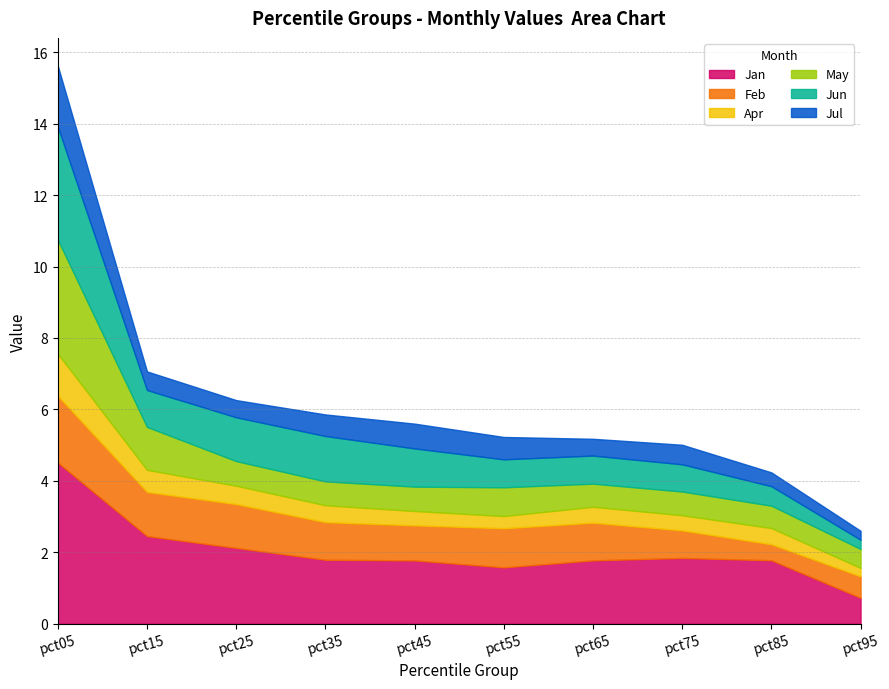

Where is the first local maximum for Feb?

pct55